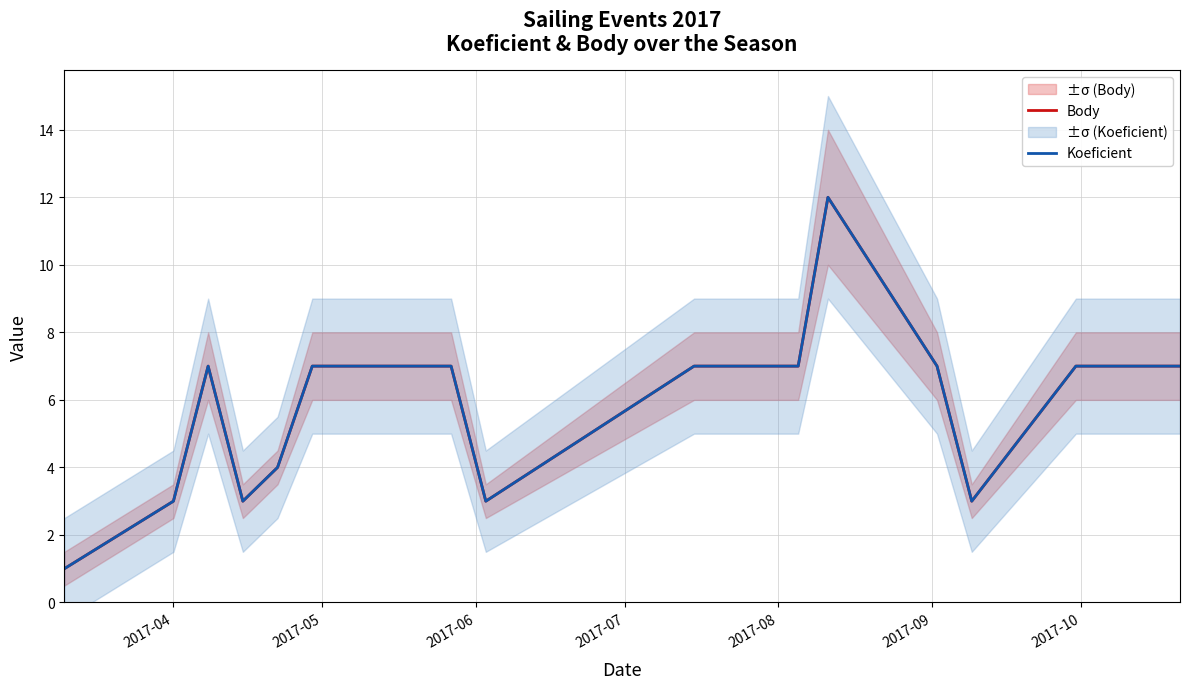

What are all the series names shown in the legend?

Body, Koeficient